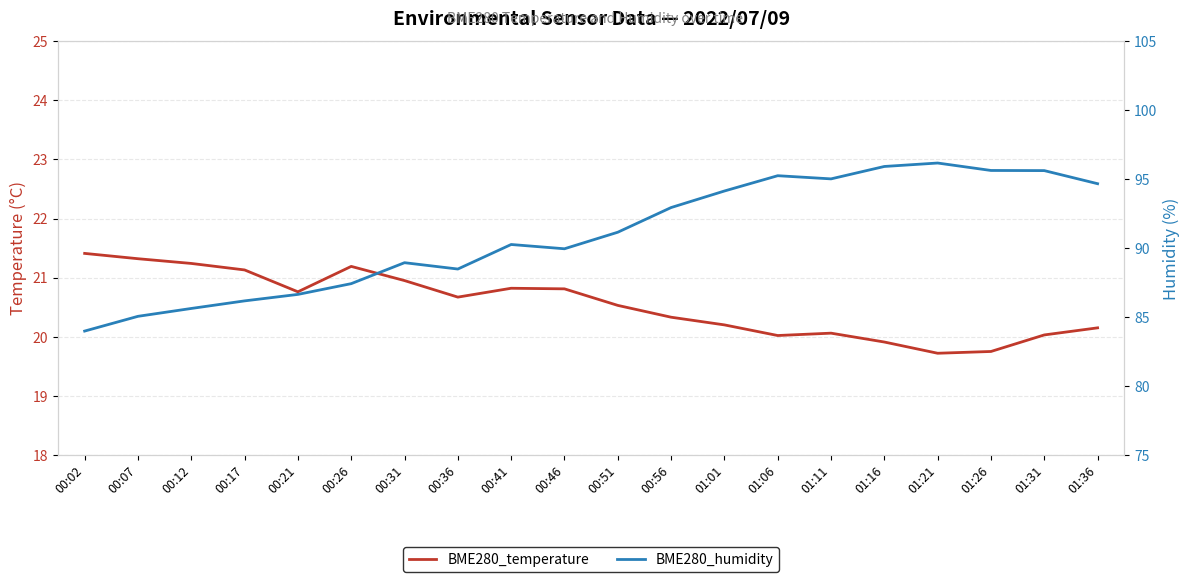

How many interior local valleys does the BME280_humidity series have?

3